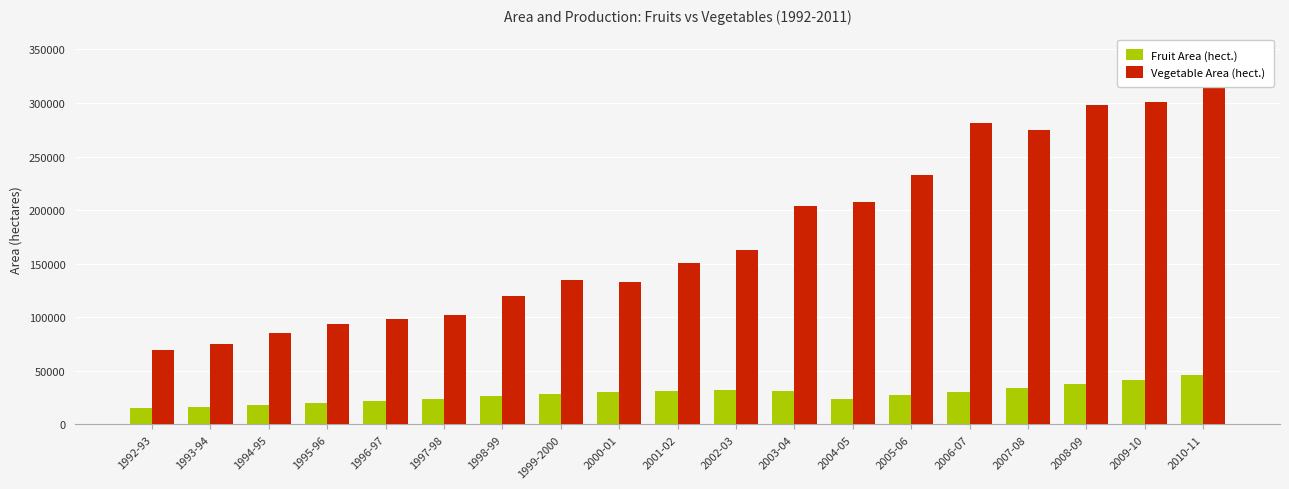

Rank the series at 2005-06 from highest to lowest value.

Vegetable Area (hect.), Fruit Area (hect.)